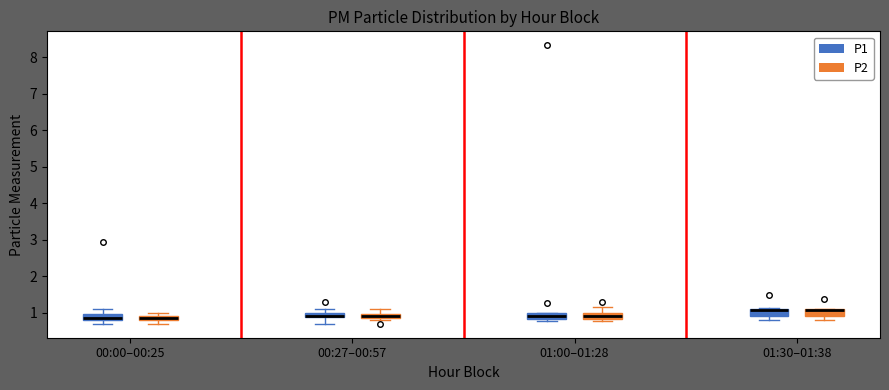

Where is the lower edge of the box for 01:30–01:38 (P2) on the y-axis? The values are not printed on the chart, so give them approximately, as read against the axis.

0.9